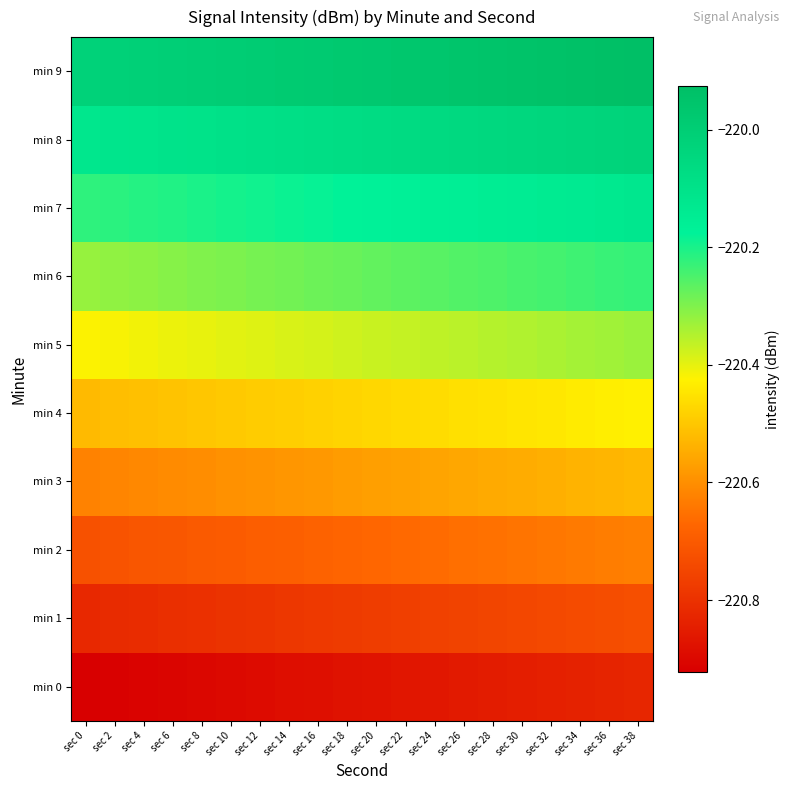

At how many categories does at least one series exceed -220?

15